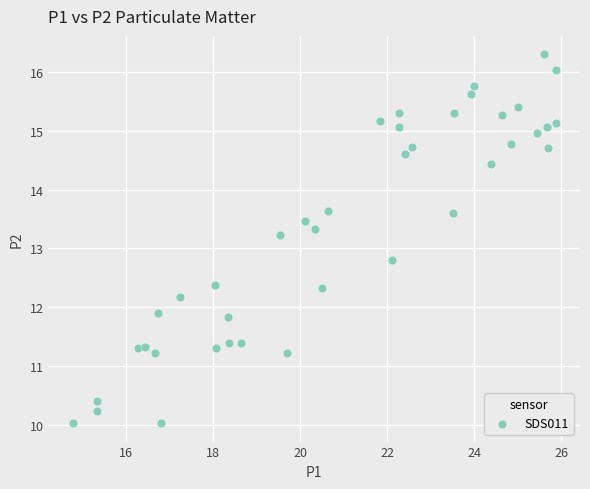

What is the range of Y values (max minus min)?

6.3